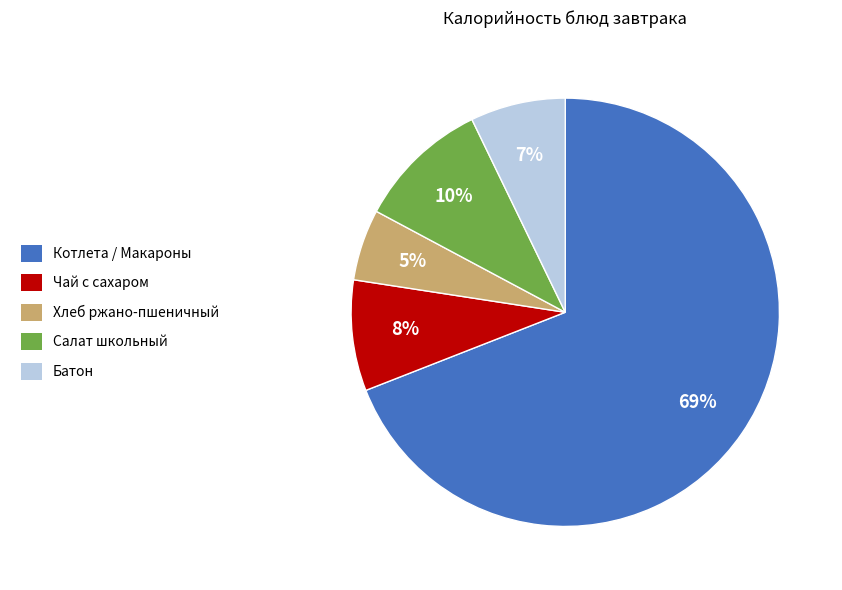

The Салат школьный slice represents 21% of the pie. True or false?

False